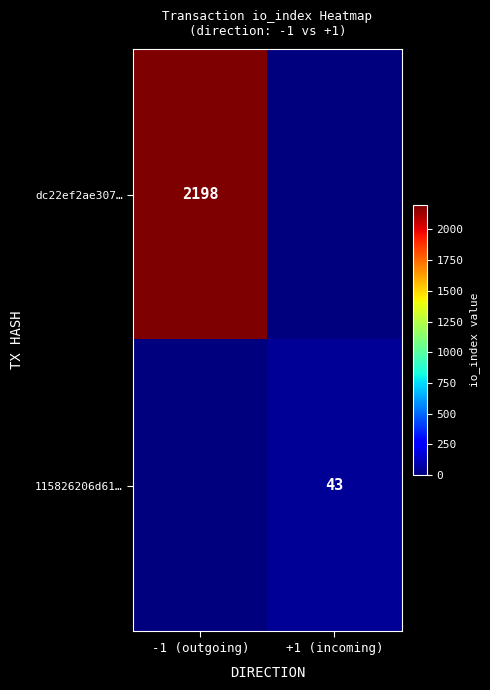

Which category has the highest value across all series?

-1 (outgoing)